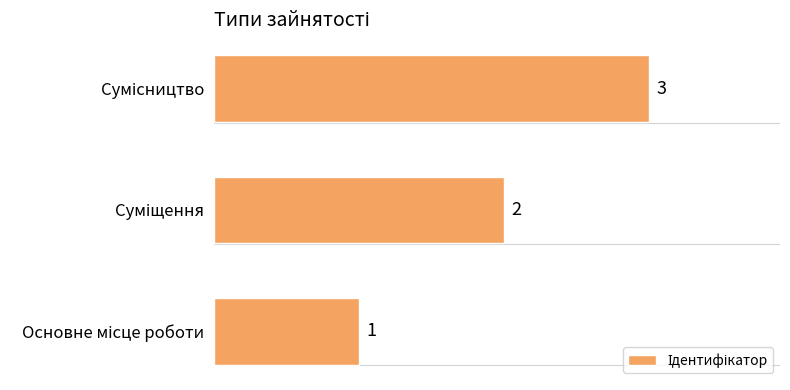

What is the difference between the maximum and minimum values?

2